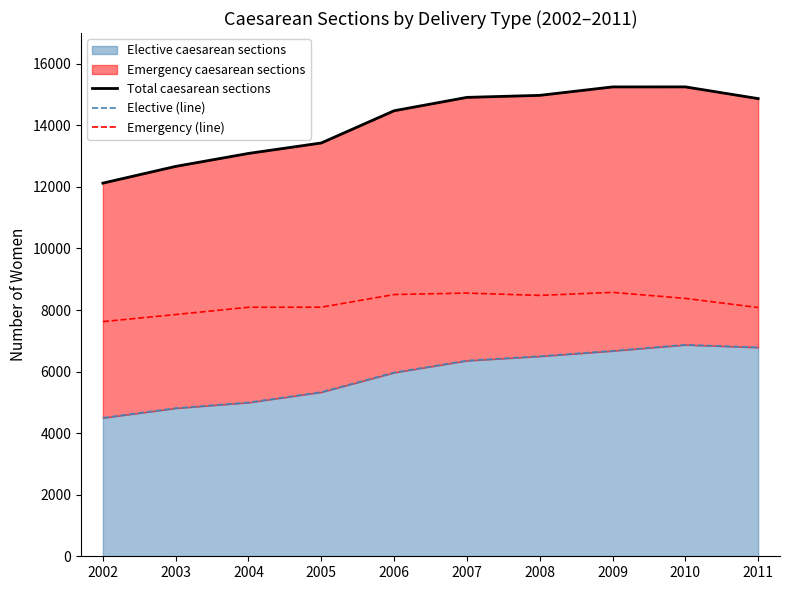

How many distinct data groups are displayed?

3